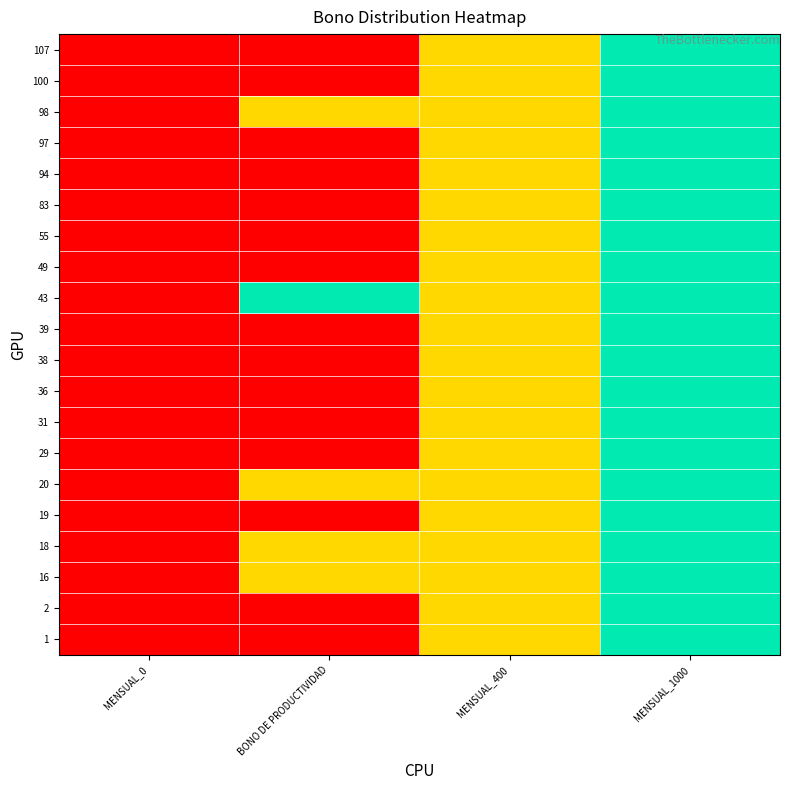

Which has a higher value, MENSUAL_0 or MENSUAL_1000?

MENSUAL_1000